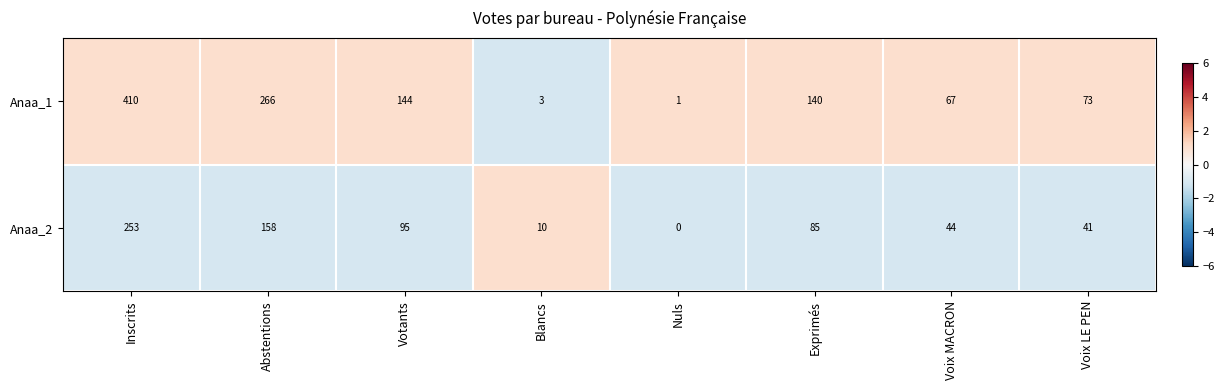

Reading right to left, transcribe all the data shown in this chart.

Anaa_1: 73	67	140	1	3	144	266	410
Anaa_2: 41	44	85	0	10	95	158	253